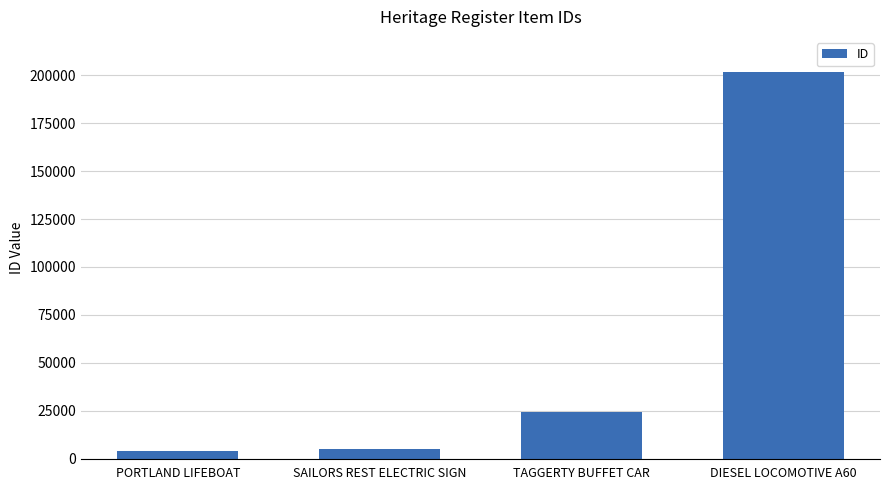

At which label is the value closest to 102827?

TAGGERTY BUFFET CAR